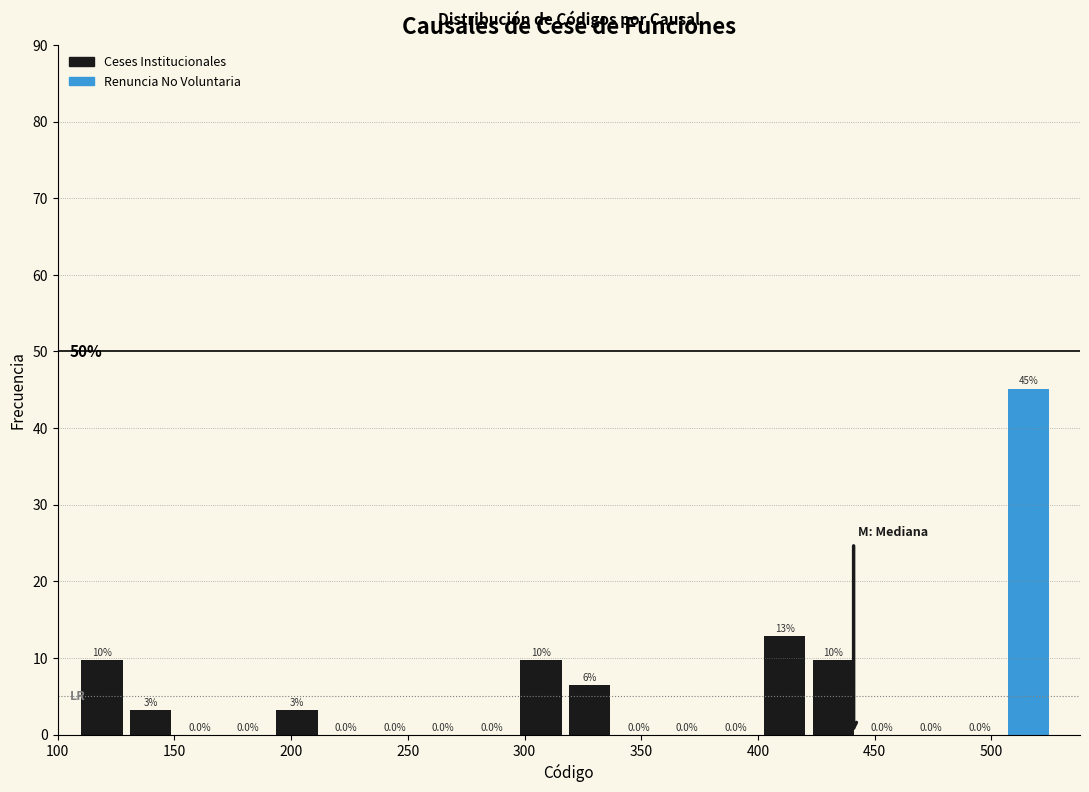

Over which range of the x-axis is the bar tallest?

505 to 530